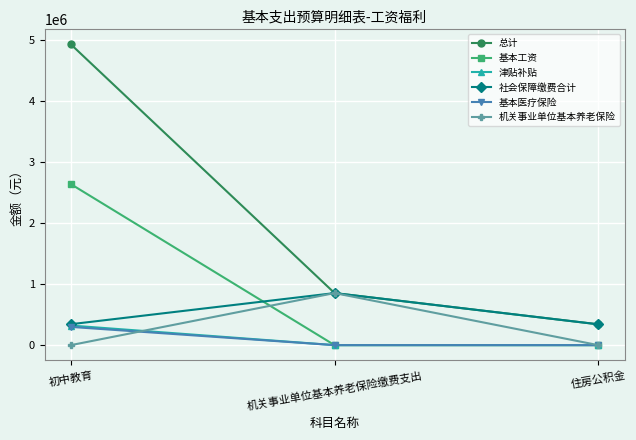

Between 初中教育 and 机关事业单位基本养老保险缴费支出, which series saw the biggest shift?

总计